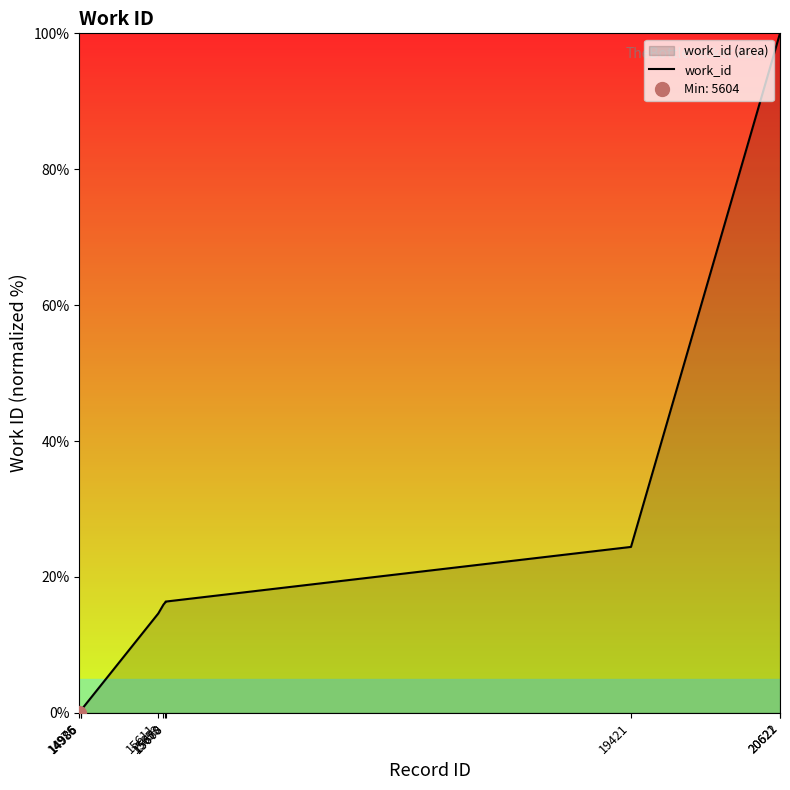

List the labels in order of value, largest first.

20622, 20621, 19421, 15670, 15668, 15653, 15611, 14985, 14986, 14976